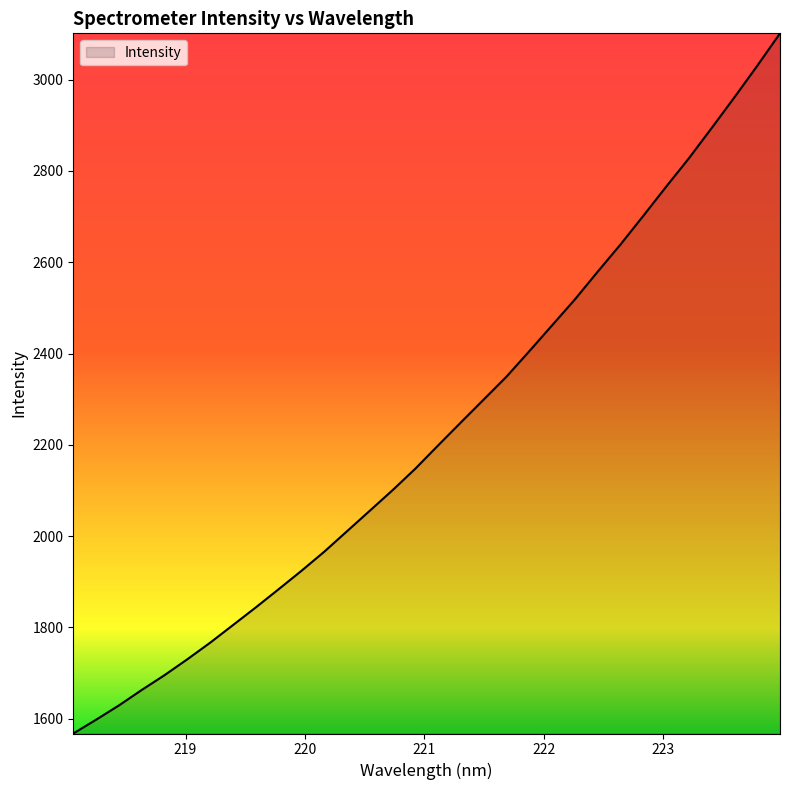

How many lines are shown in the chart?

1